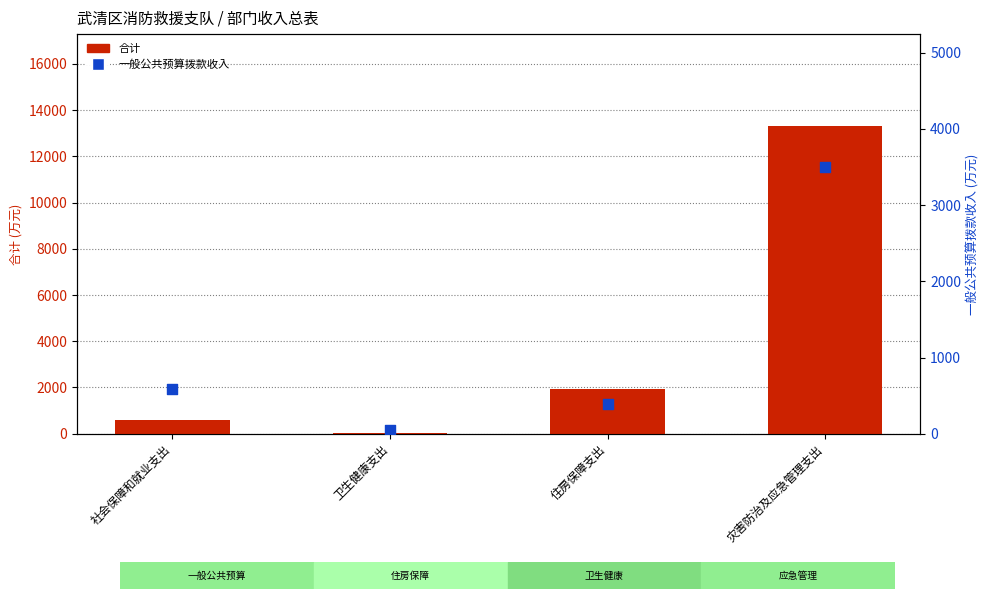

At how many categories does at least one series exceed 9669?

1